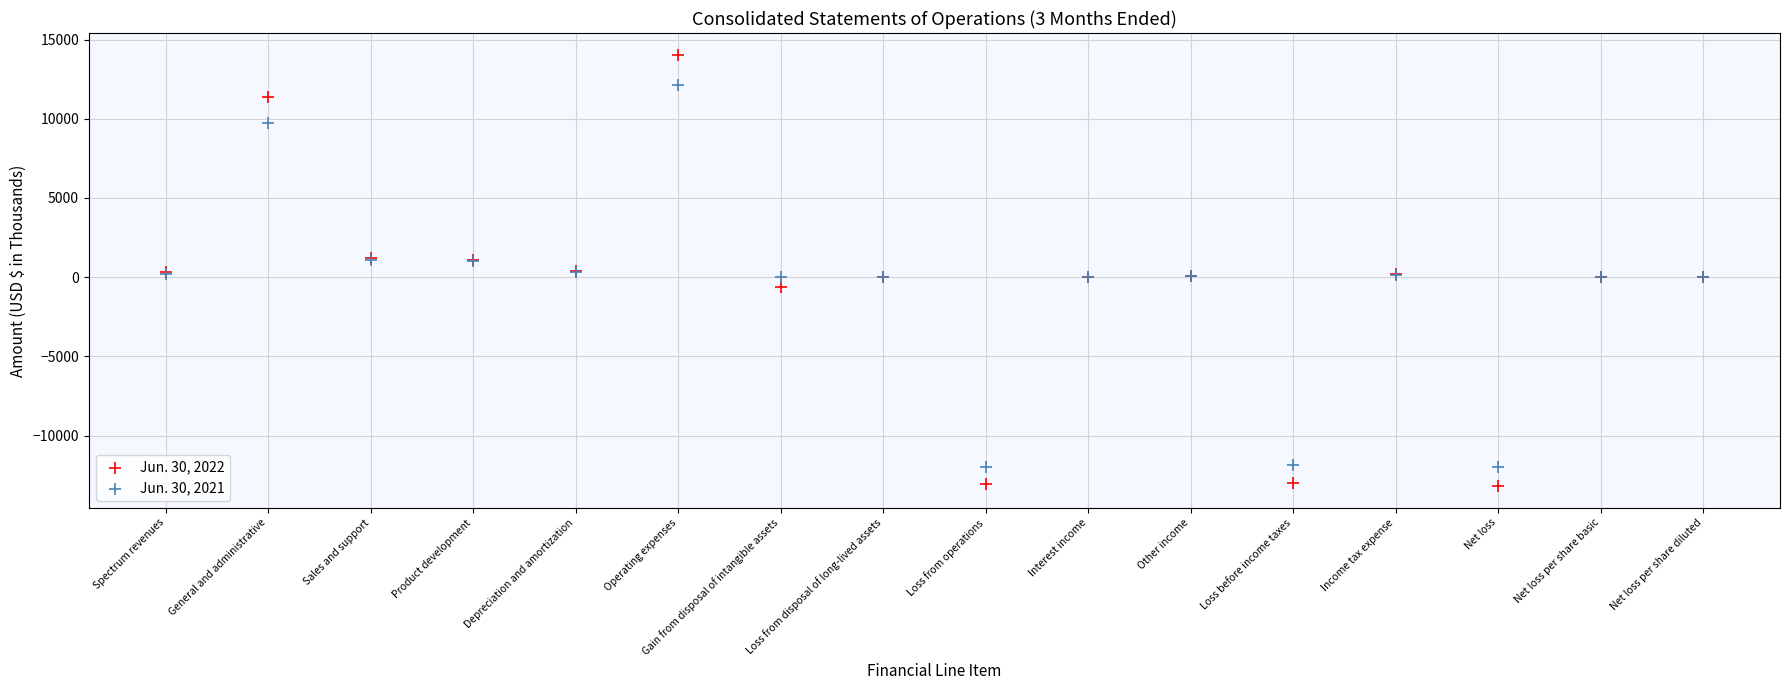

What are all the series names shown in the legend?

Jun. 30, 2022, Jun. 30, 2021